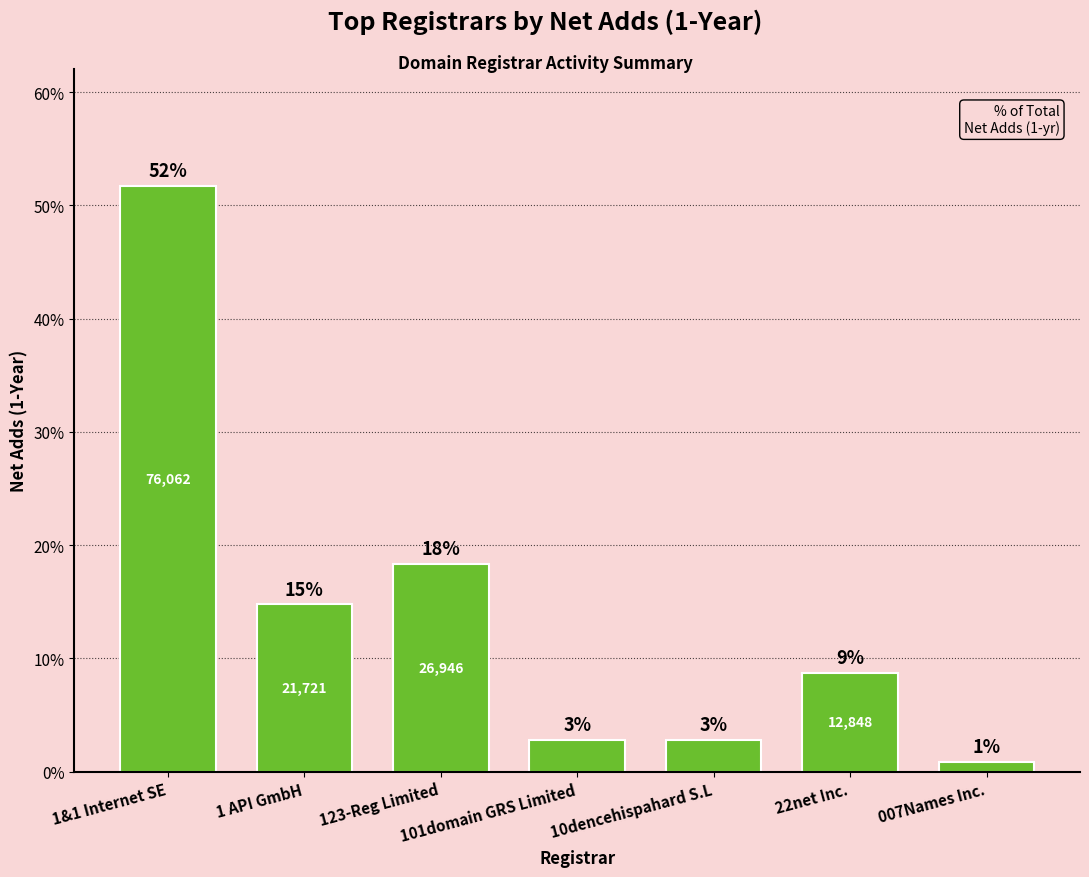

What is the value of the 6th bar from the left?

8.7